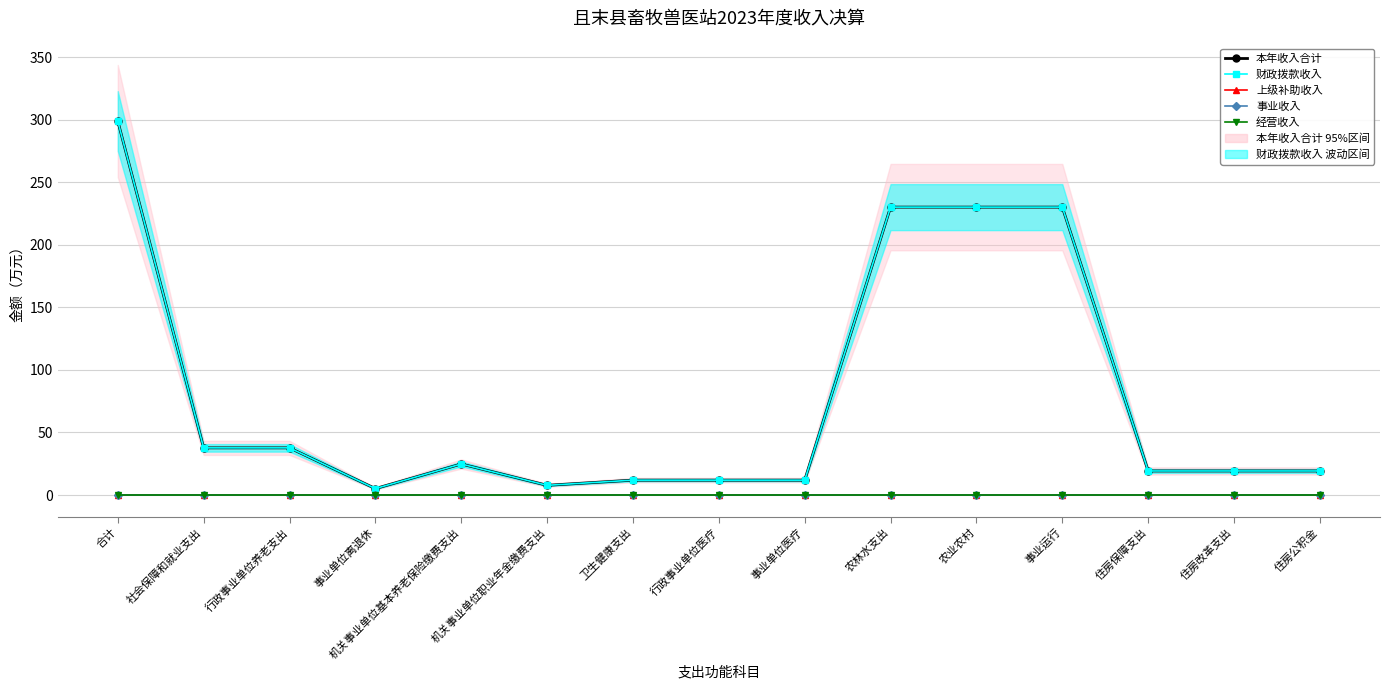

Which series changed the most between 农林水支出 and 事业运行?

本年收入合计